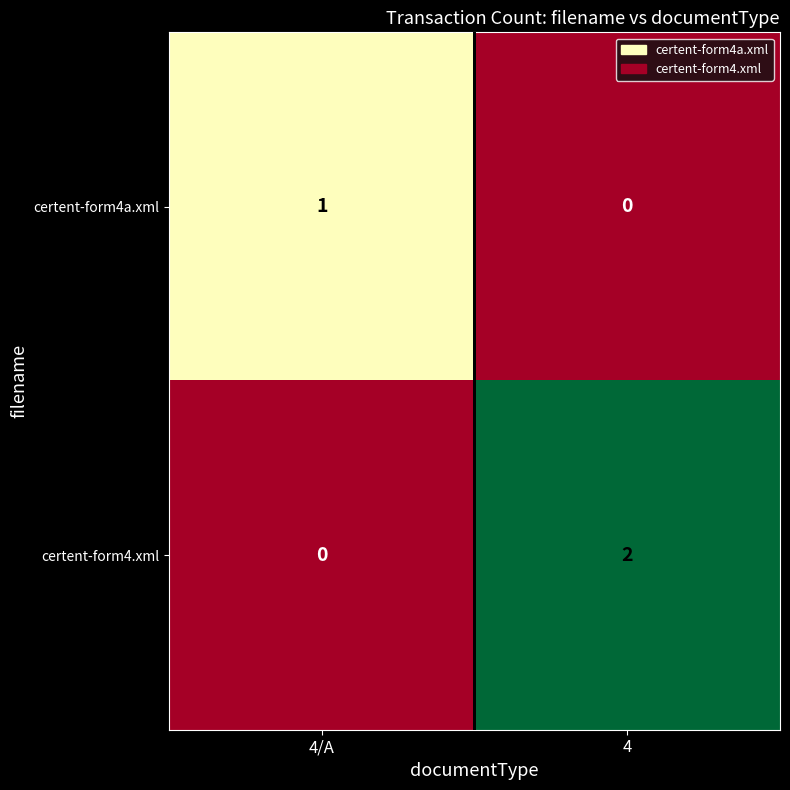

The value of certent-form4.xml at 4 is 2. True or false?

True